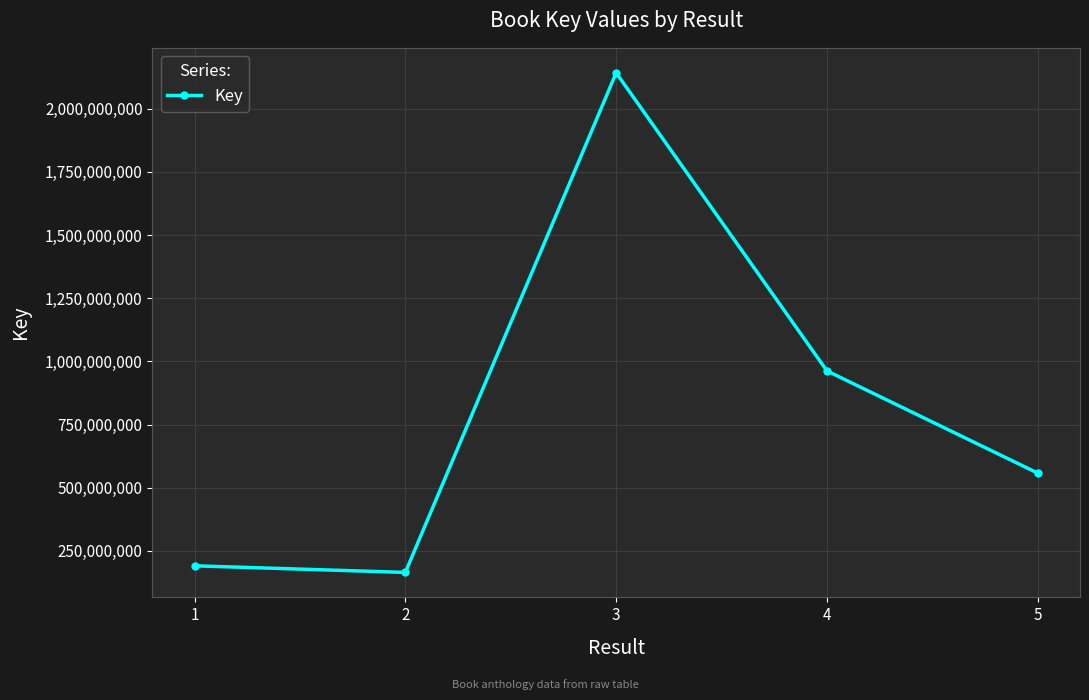

What is the difference between the maximum and minimum values?

1976699333